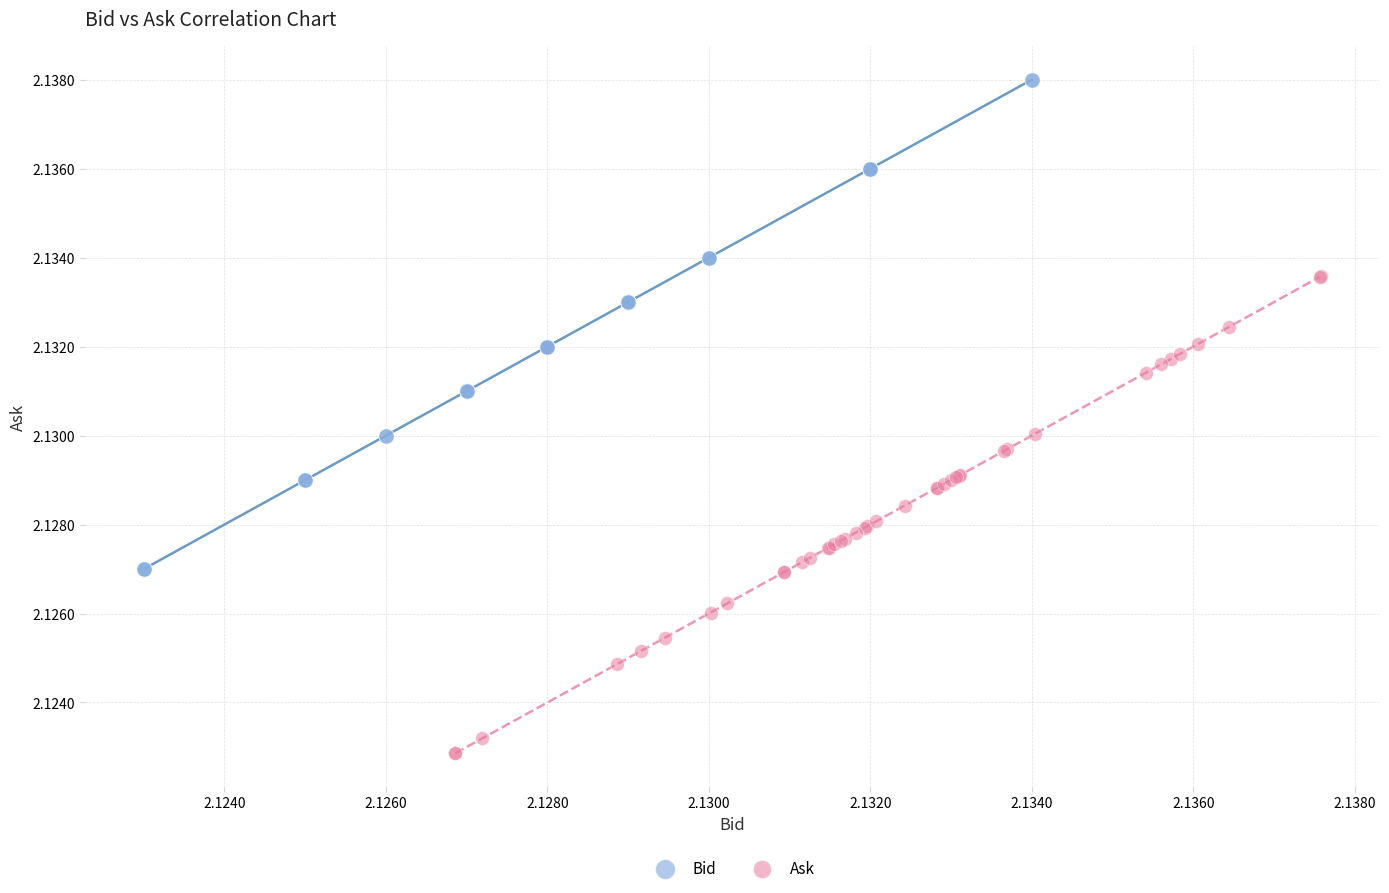

Which series contains the highest Y value?

Bid